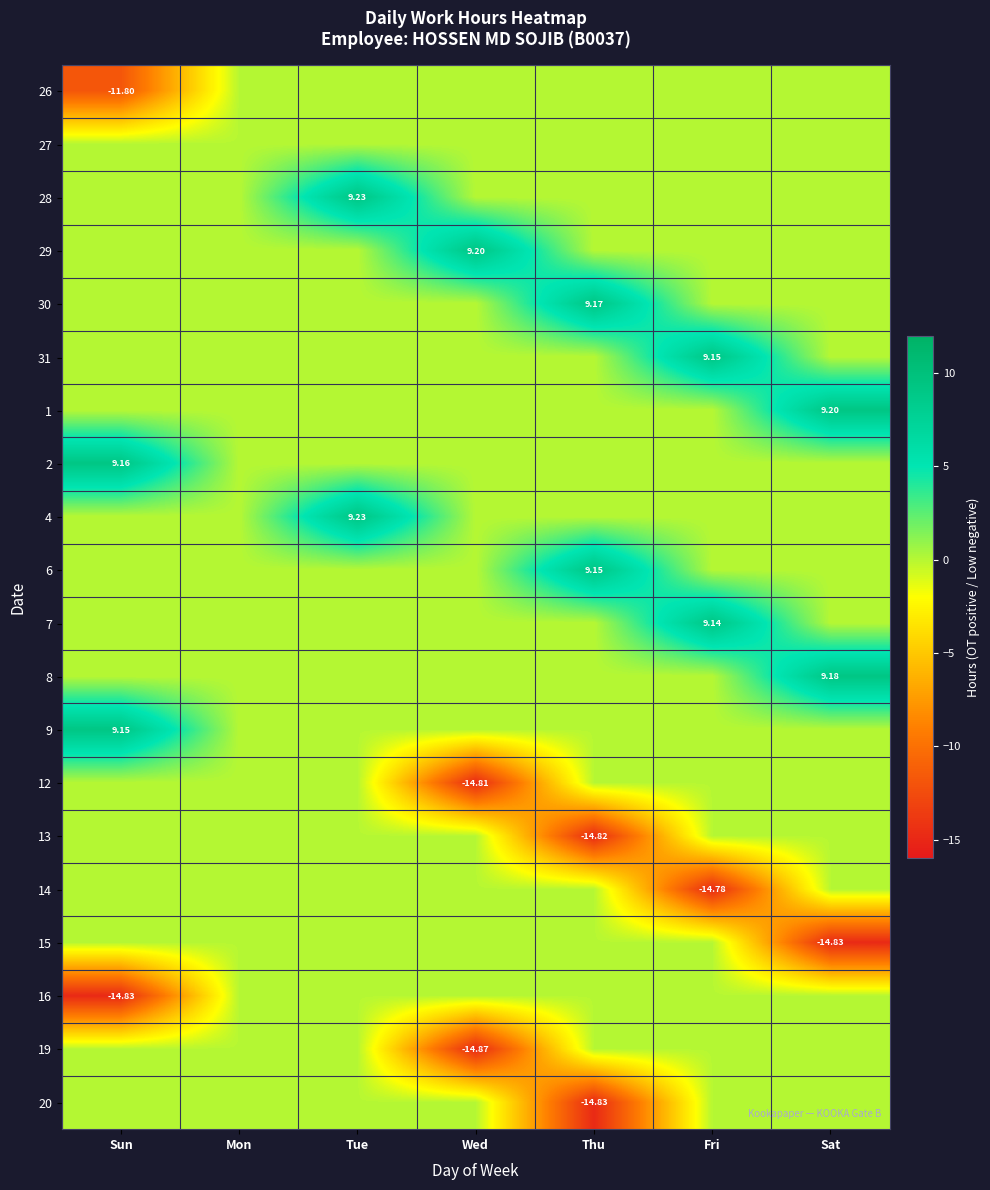

Which has a higher value, Sun or Tue?

Tue